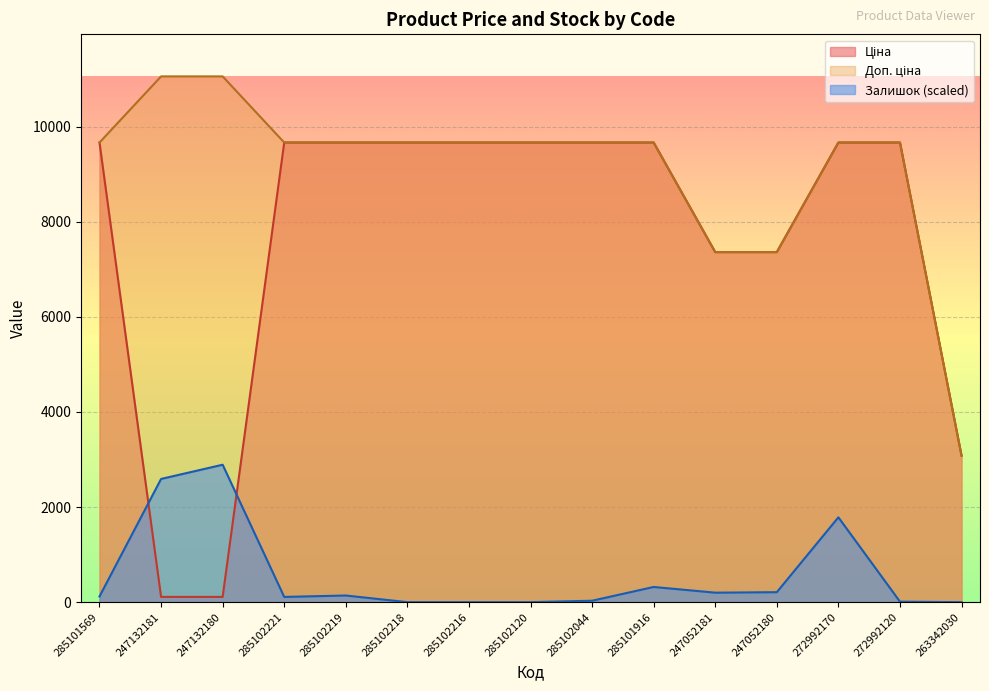

At which label does Доп. ціна reach its peak?

247132181